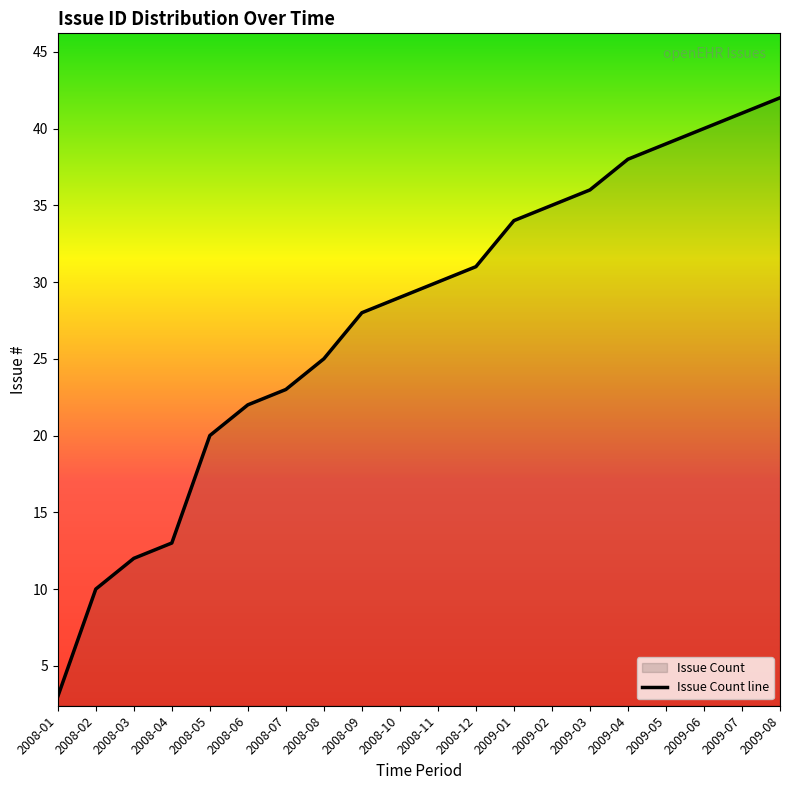

True or false: there are more than 2 points higher than both neighbors.

False